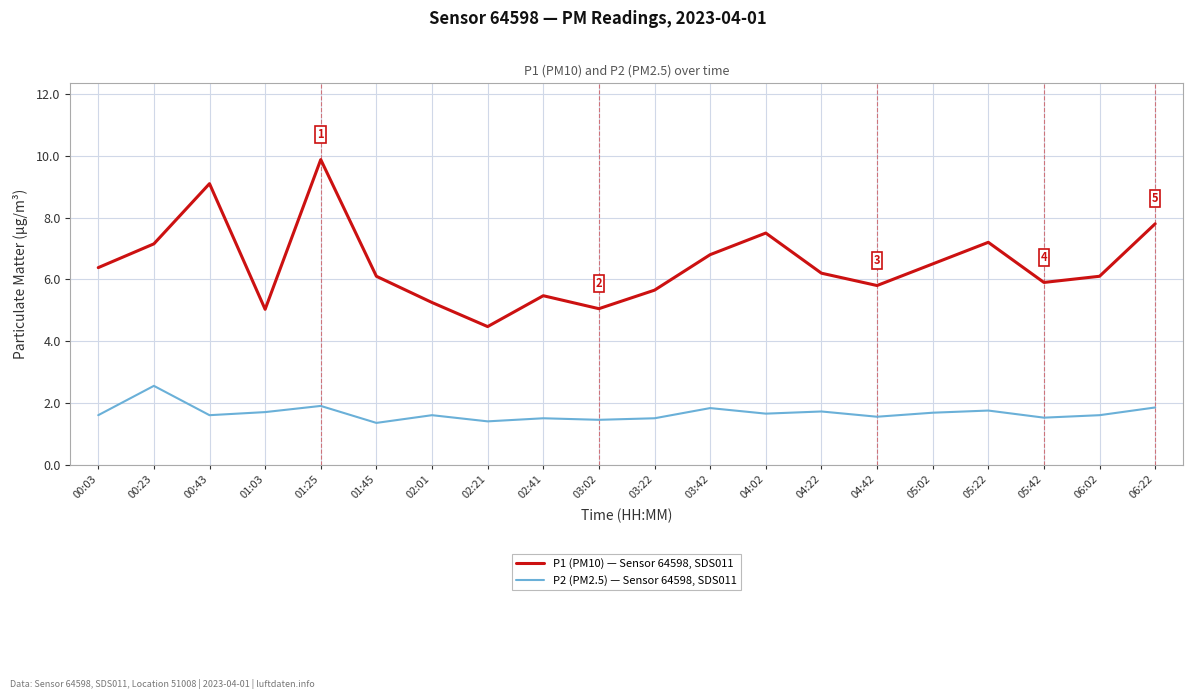

At which label does P1 (PM10) — Sensor 64598, SDS011 reach its peak?

01:25